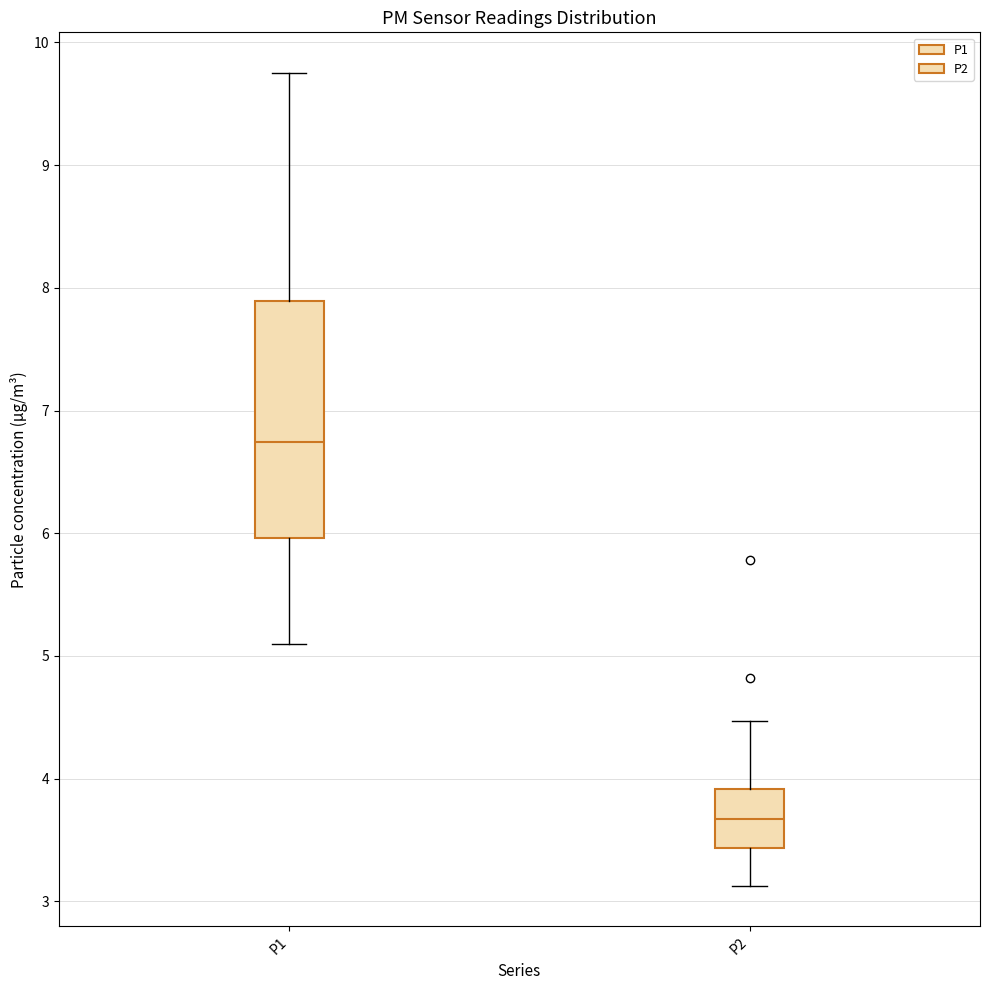

Reading left to right, read every box against the y-axis: the position of its median line, the range the box covers, and the ends of its whiskers. The values are not printed on the chart, so give them approximately, as read against the axis.

P1: median 6.7, box 6.0 to 7.9, whiskers 5.1 to 9.8
P2: median 3.7, box 3.4 to 3.9, whiskers 3.1 to 4.5